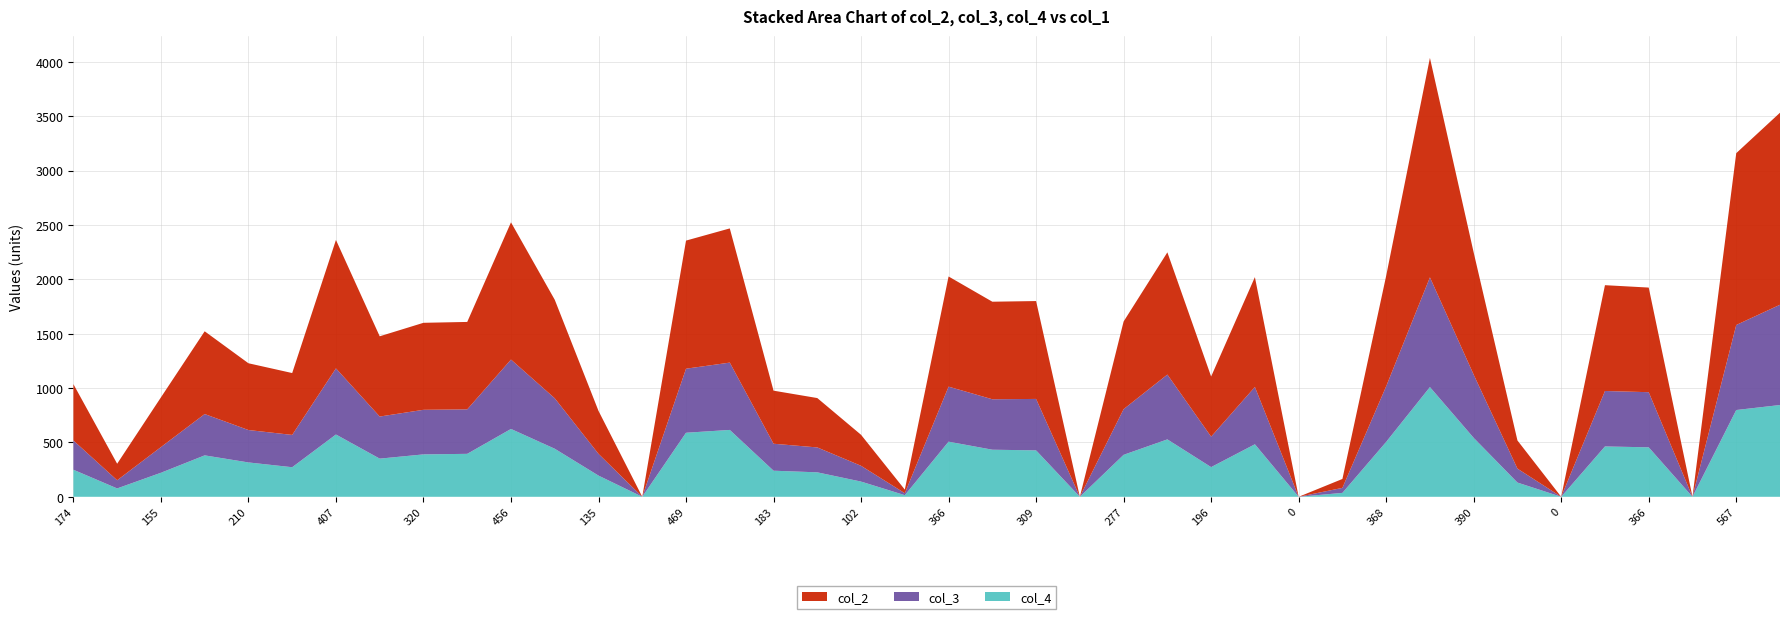

Reading right to left, what are all the values shown in this chart?

col_2: 1766	1580	0	962	973	0	259	1123	2018	1016	82	0	1010	553	1124	806	0	900	897	1013	33	285	454	488	1234	1178	0	395	906	1262	804	800	738	1181	569	614	761	457	152	518
col_3: 922	782	0	507	510	0	128	581	1009	511	46	0	527	280	596	420	0	473	464	506	18	145	229	248	619	589	0	200	464	638	409	410	387	608	297	298	380	236	75	269
col_4: 844	798	0	455	463	0	131	542	1009	505	36	0	483	273	528	386	0	427	433	507	15	140	225	240	615	589	0	195	442	624	395	390	351	573	272	316	381	221	77	249